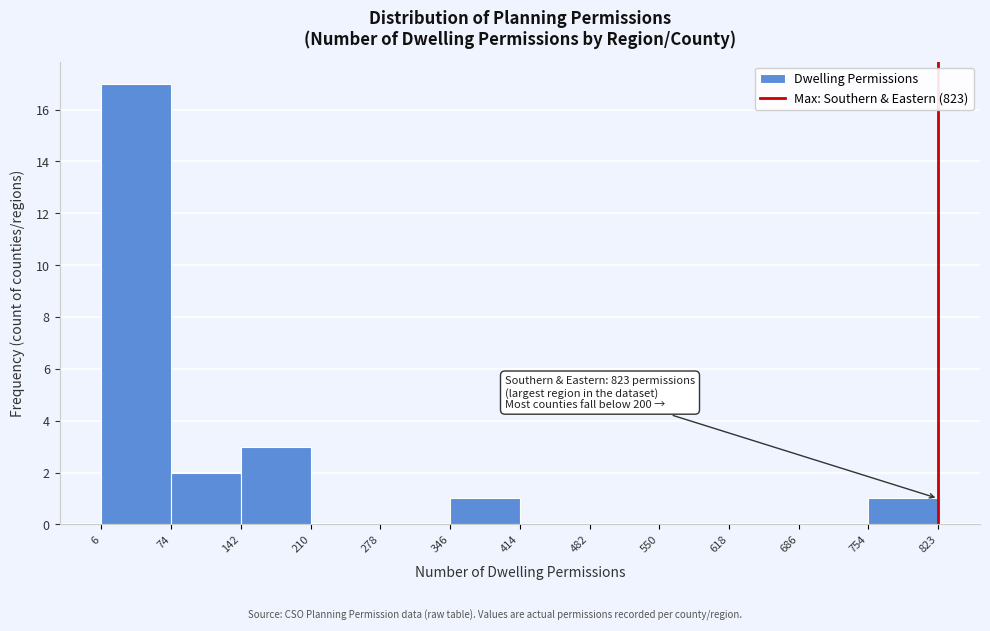

Over which range of the x-axis is the bar tallest?

6 to 74